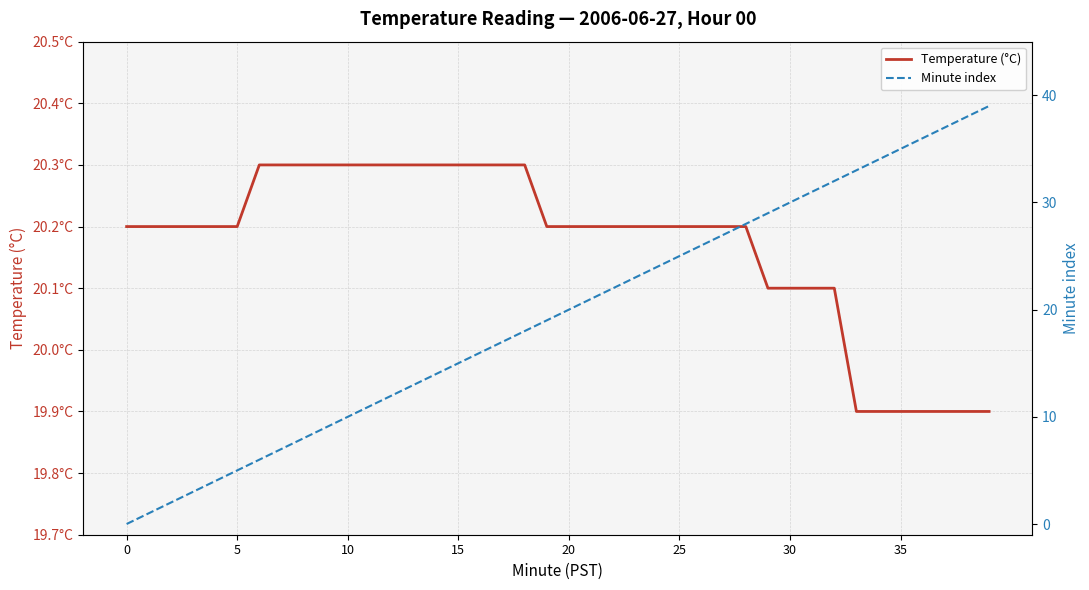

What is the approximate value of Temperature (°C) at 19?

20.2